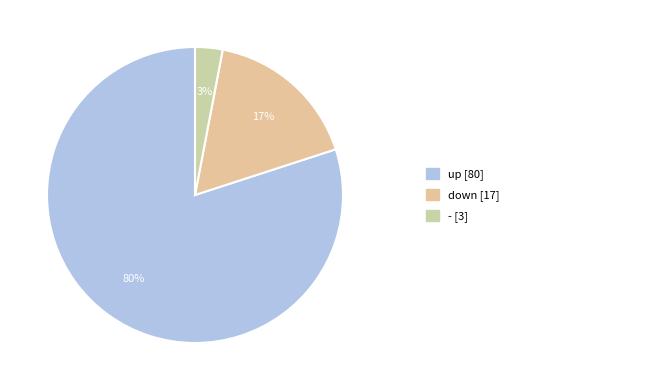

To the nearest percent, what is the difference between the largest and smallest slice percentages?

77%